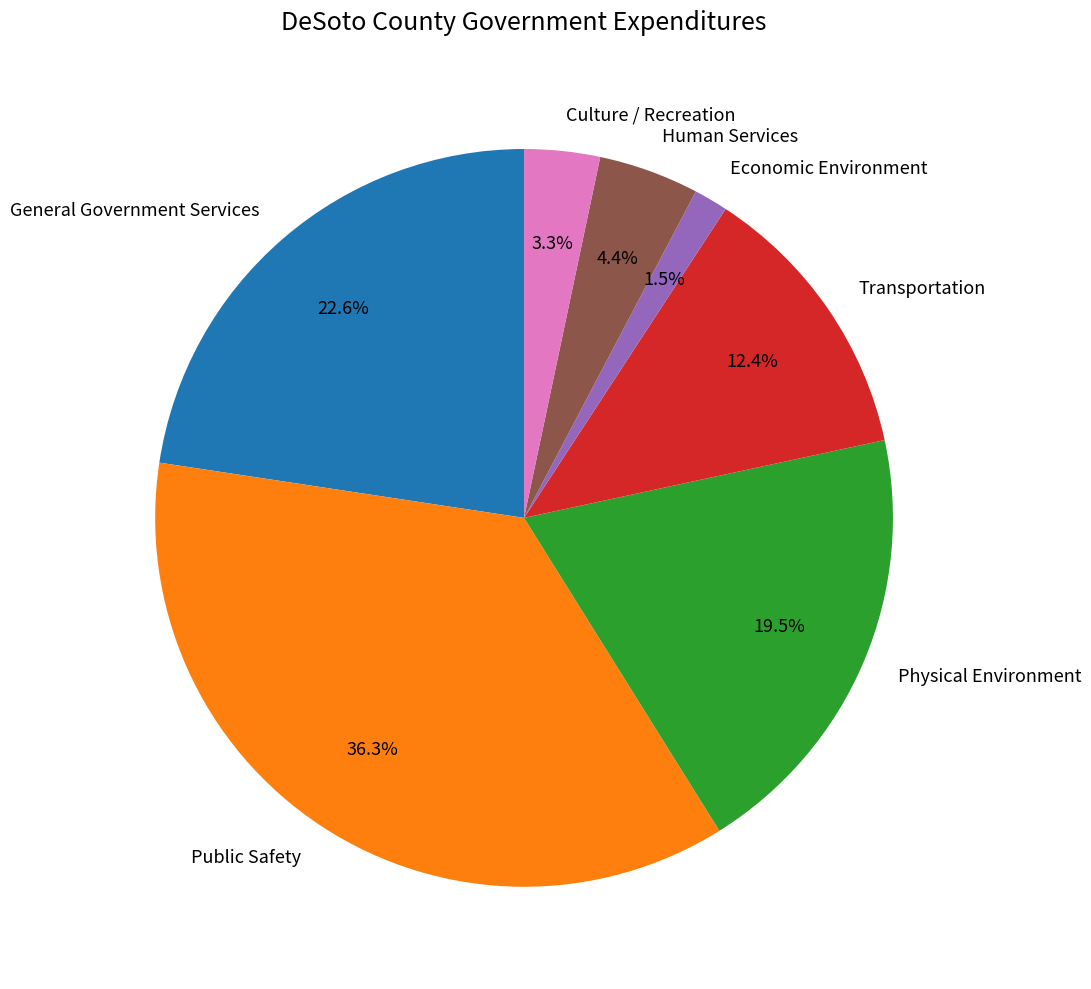

Is Culture / Recreation the majority of the pie?

No